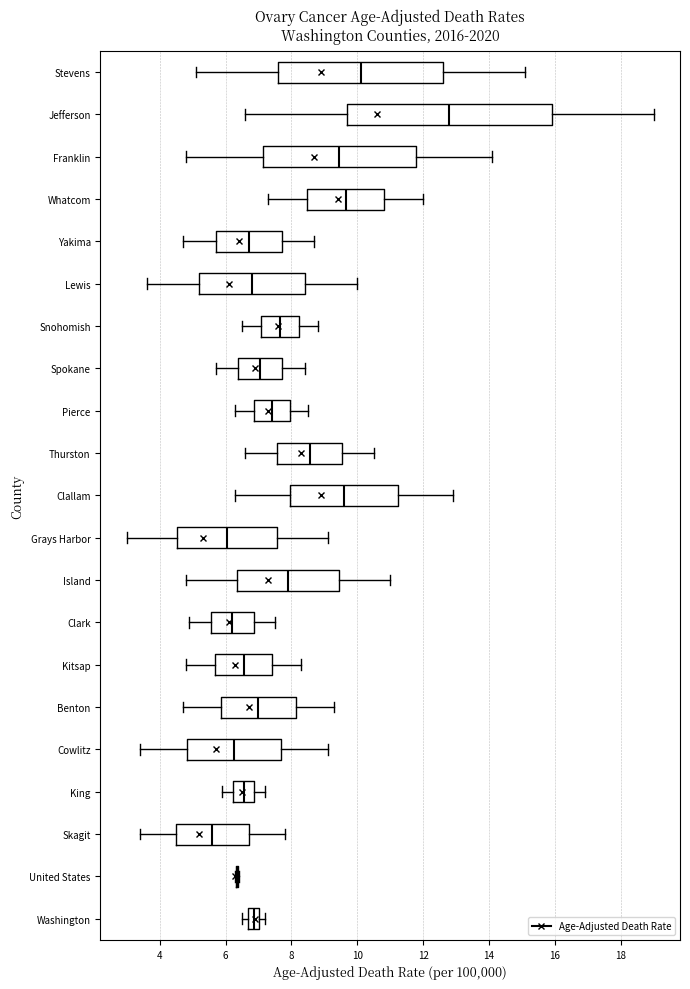

Comparing the boxes themselves (not the whiskers), which one is the widest?

Jefferson